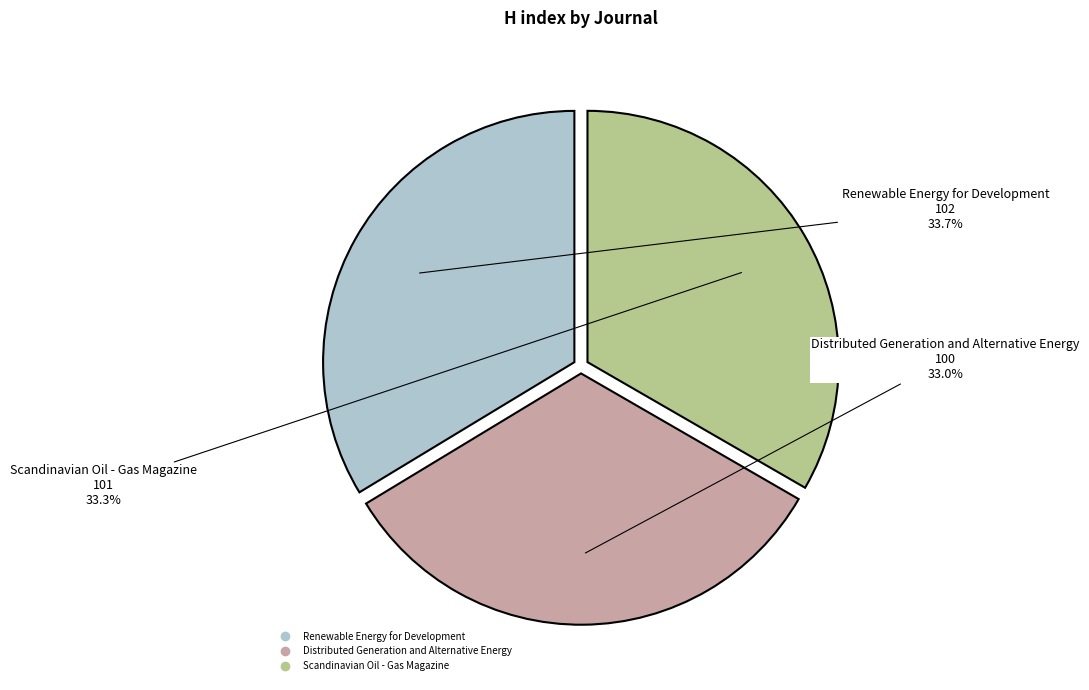

What portion of the pie excludes Scandinavian Oil - Gas Magazine?

66.7%